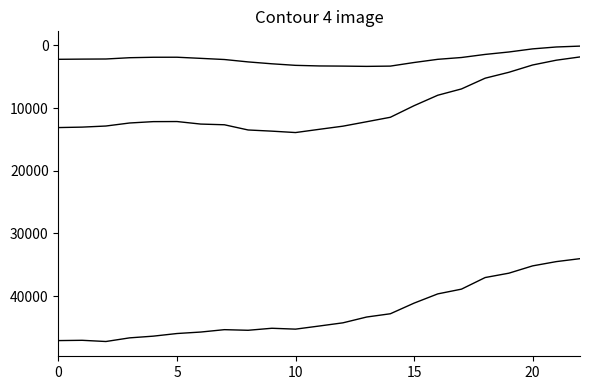

How many lines are shown in the chart?

3